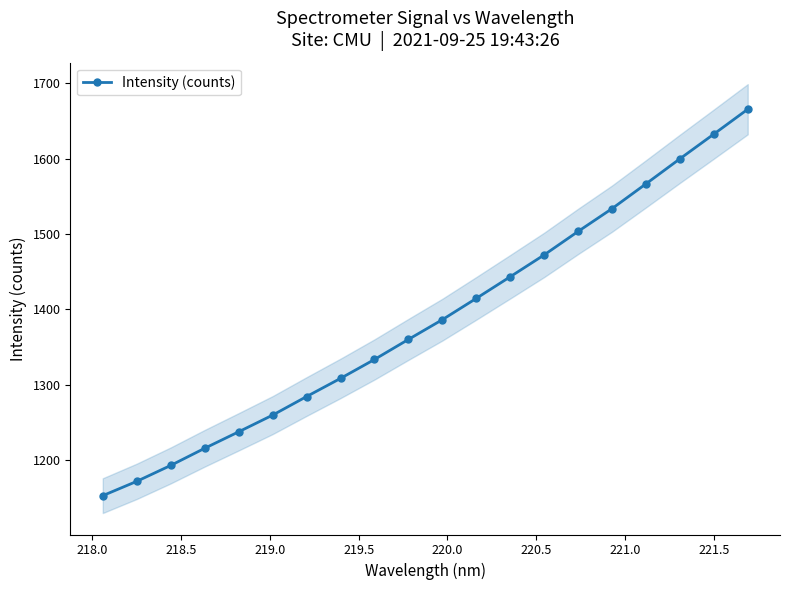

What is the value of the Intensity (counts) point at the 11th from the left?

1386.4